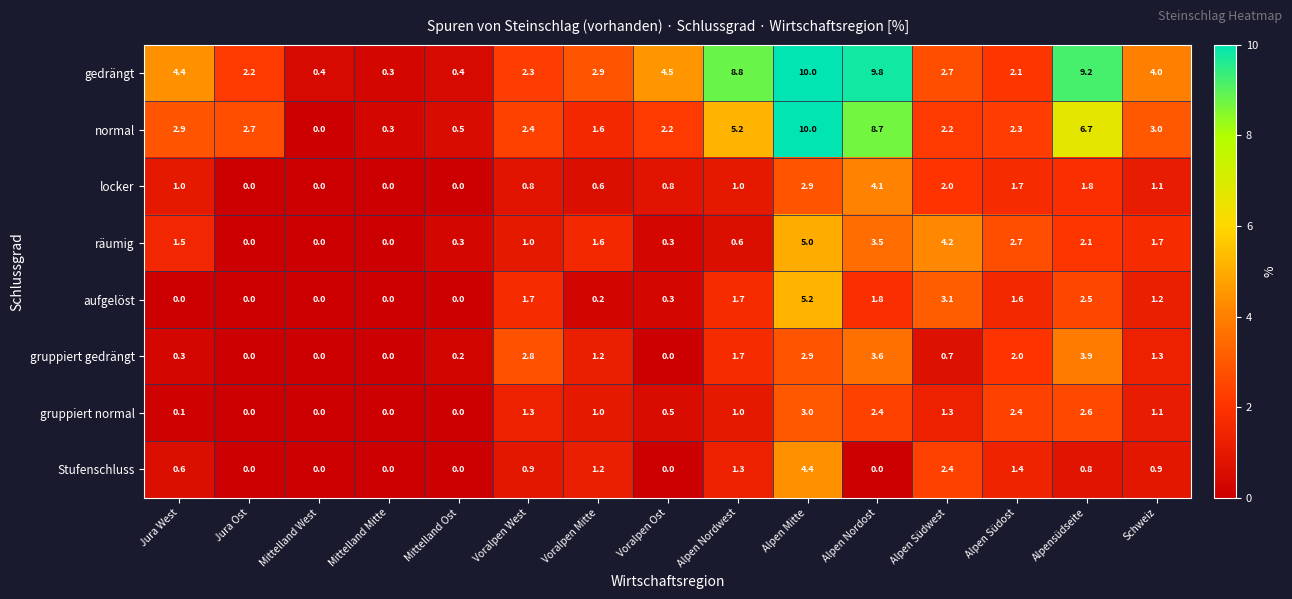

At which label is aufgelöst closest to 2?

Alpen Nordost